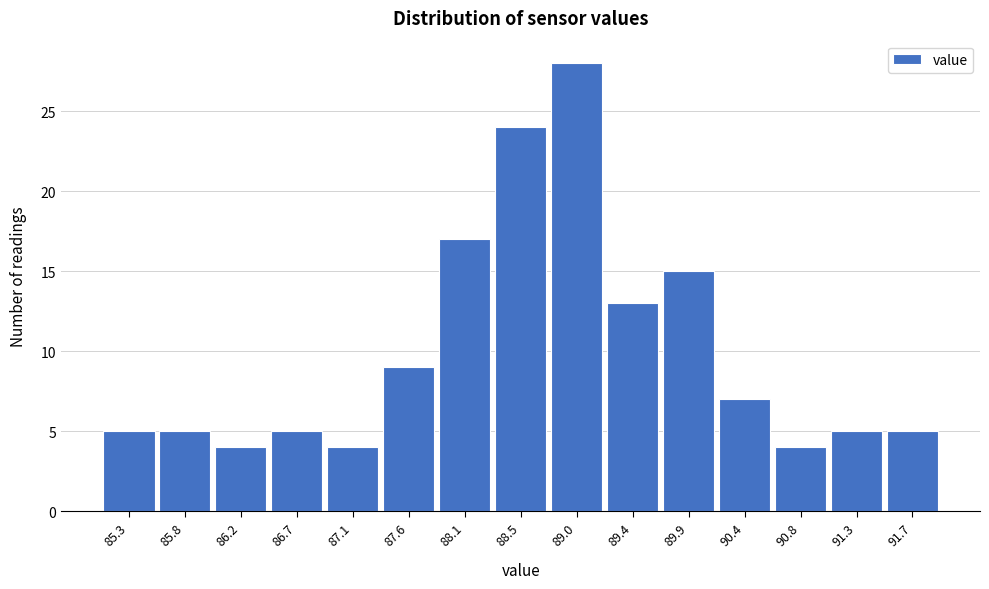

Reading left to right, extract all data points from this chart.

85.3=5	85.8=5	86.2=4	86.7=5	87.1=4	87.6=9	88.1=17	88.5=24	89.0=28	89.4=13	89.9=15	90.4=7	90.8=4	91.3=5	91.7=5